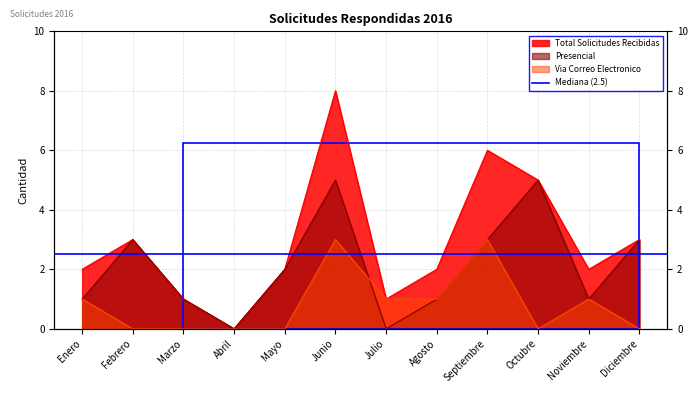

True or false: Presencial and Total Solicitudes Recibidas intersect in this chart.

False